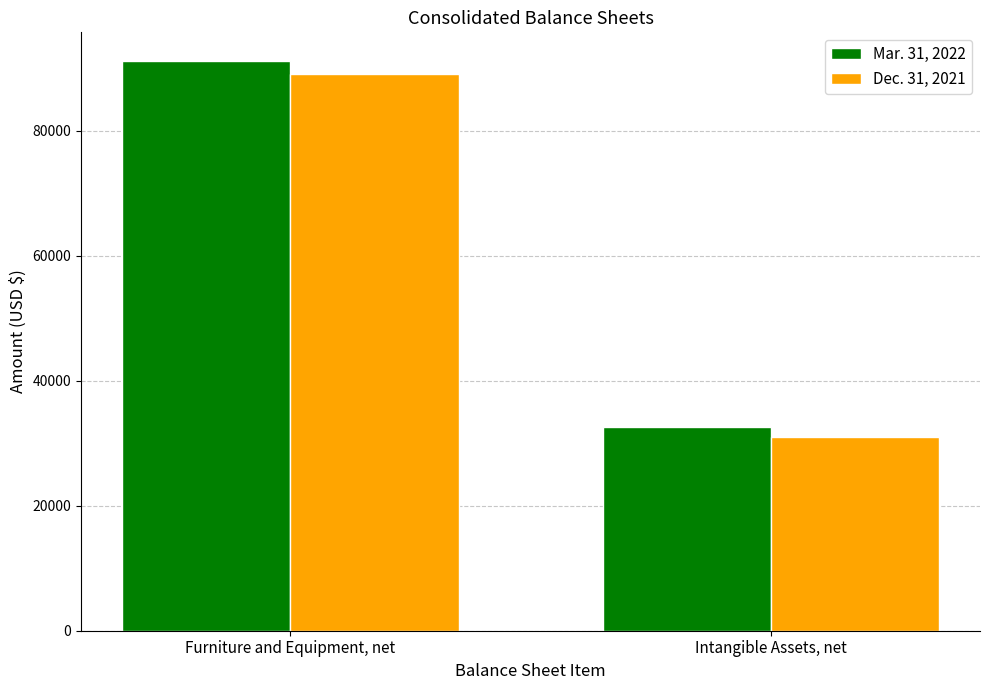

What is the sum of all Mar. 31, 2022 values?

123696